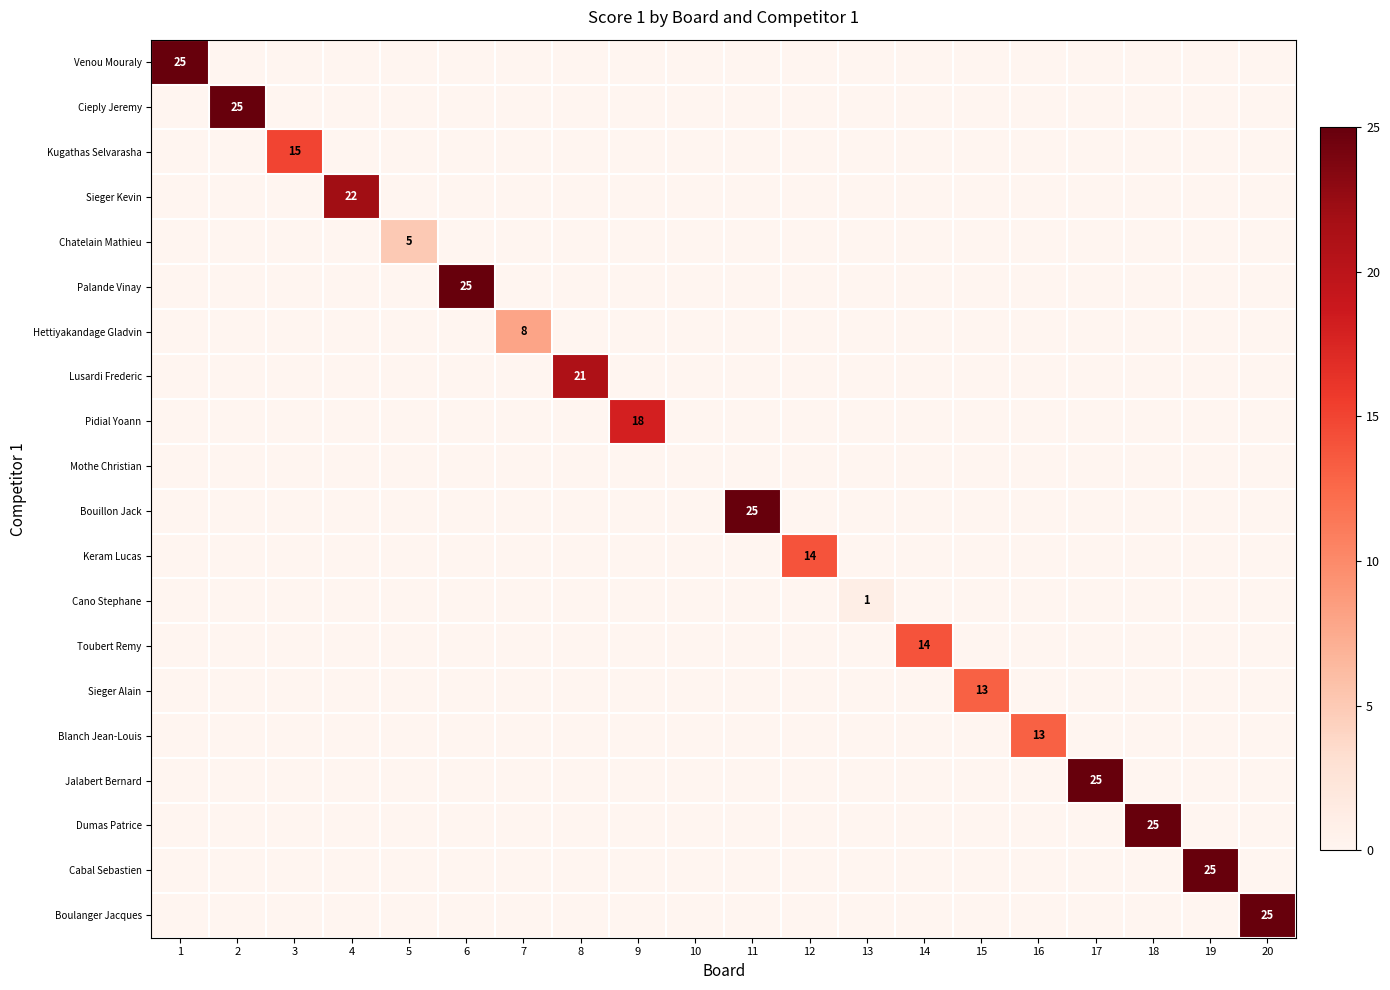

At how many categories does at least one series exceed 19?

10